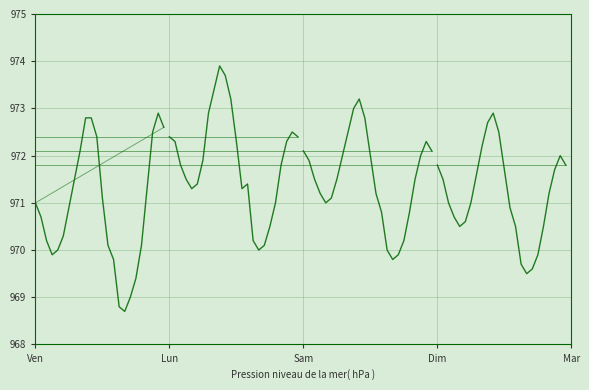

What is the difference between the trend_2018-10-01 values at Ven and Lun?

1.6